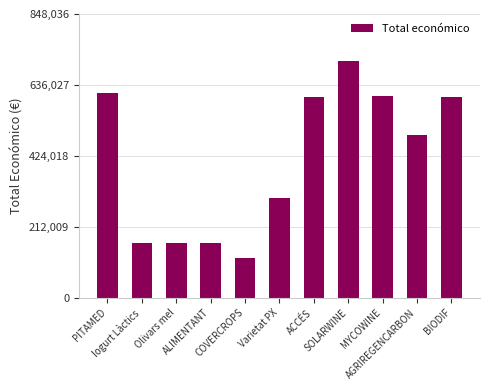

Does the chart contain any negative values?

No